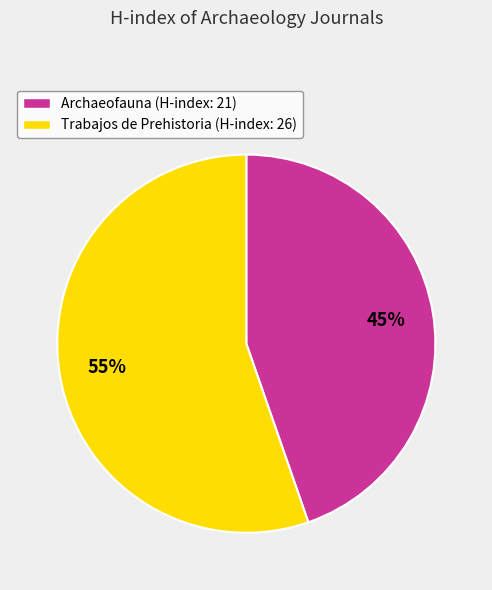

Do Trabajos de Prehistoria (H-index: 26) and Archaeofauna (H-index: 21) together represent more than half of the pie?

Yes